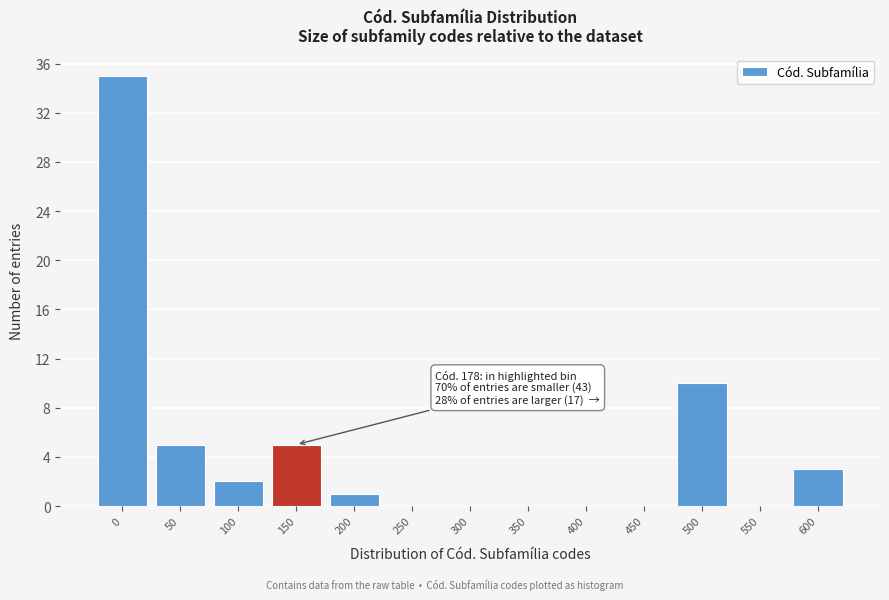

Reading right to left, list all the values displayed in this chart.

600=3	550=0	500=10	450=0	400=0	350=0	300=0	250=0	200=1	150=5	100=2	50=5	0=35